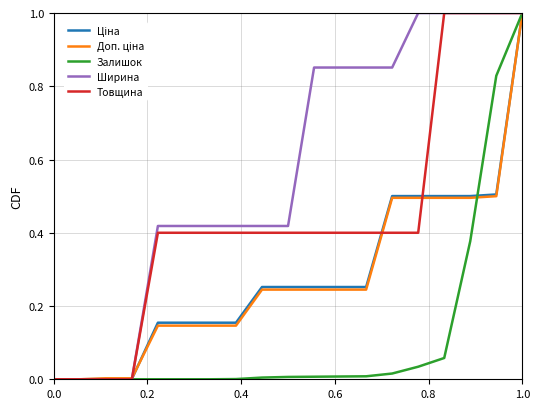

Which category has the highest value in the Залишок series?

1.0